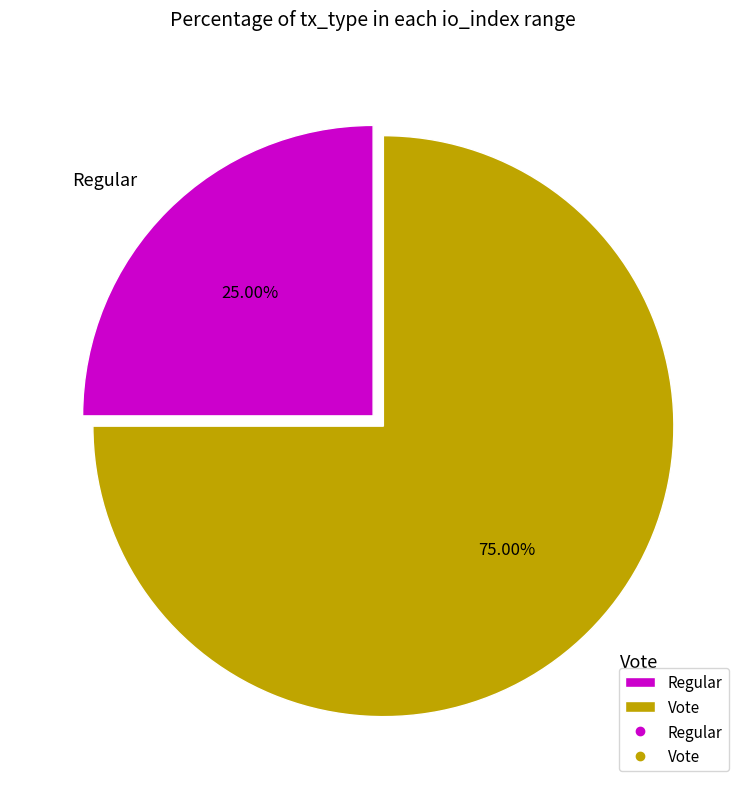

Does Vote represent more than half of the total?

Yes